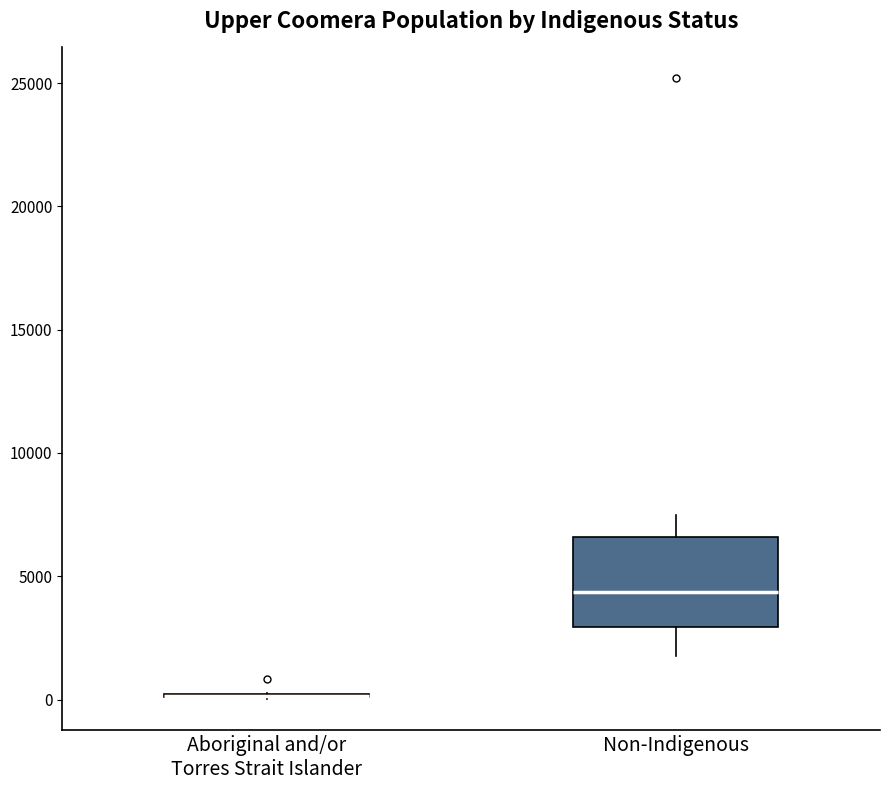

Reading left to right, read every box against the y-axis: the position of its median line, the range the box covers, and the ends of its whiskers. The values are not printed on the chart, so give them approximately, as read against the axis.

Aboriginal and/or Torres Strait Islander: box collapsed to a line at 0, whiskers 0 to 500
Non-Indigenous: median 4500, box 3000 to 6500, whiskers 2000 to 7500